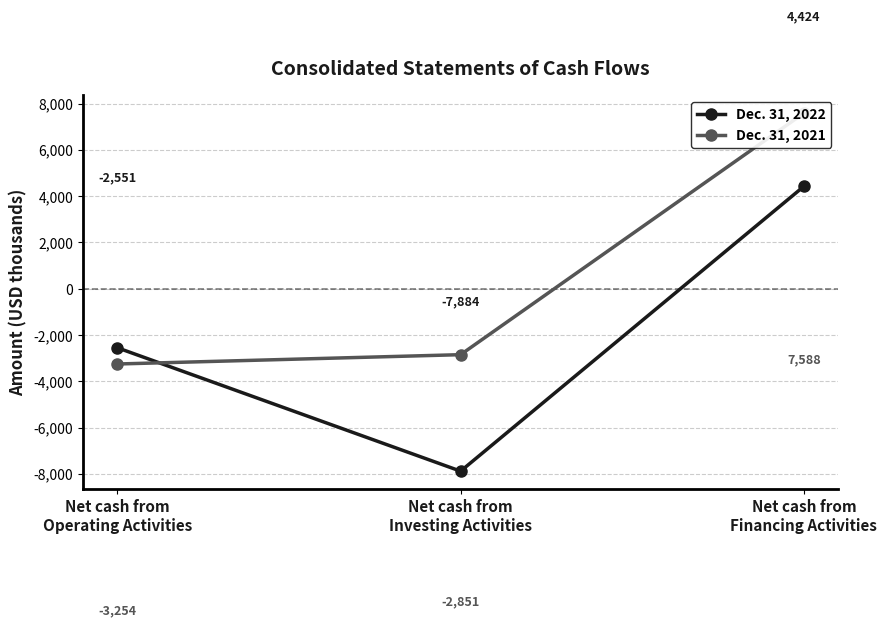

Is it true that Dec. 31, 2022 equals 4424 at Net cash from
Financing Activities?

True